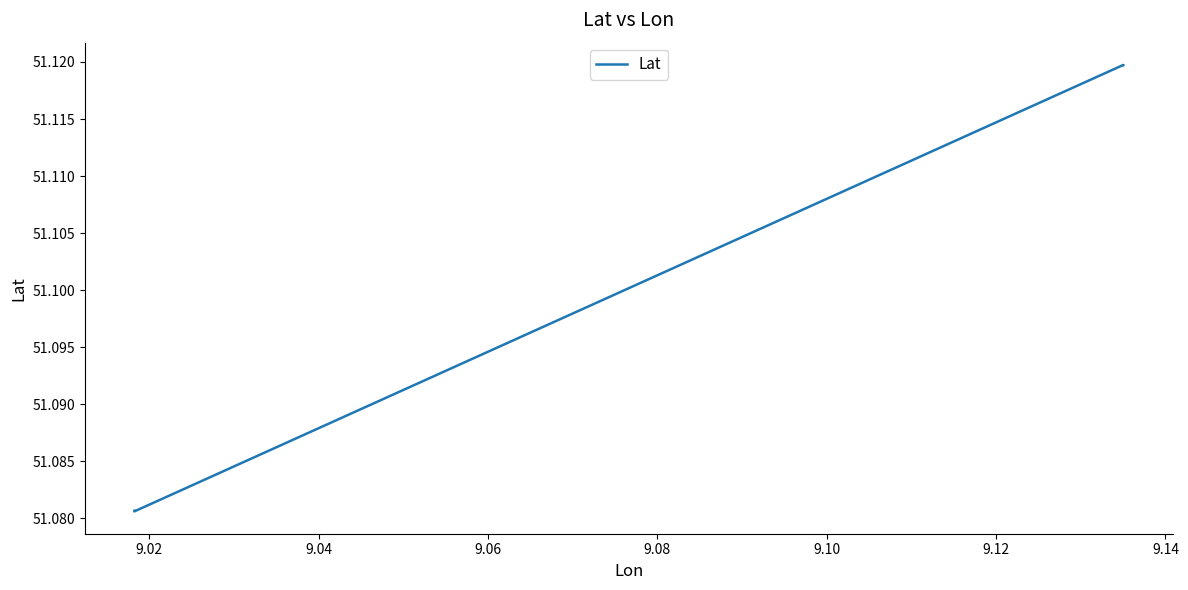

What is the average value?

51.1